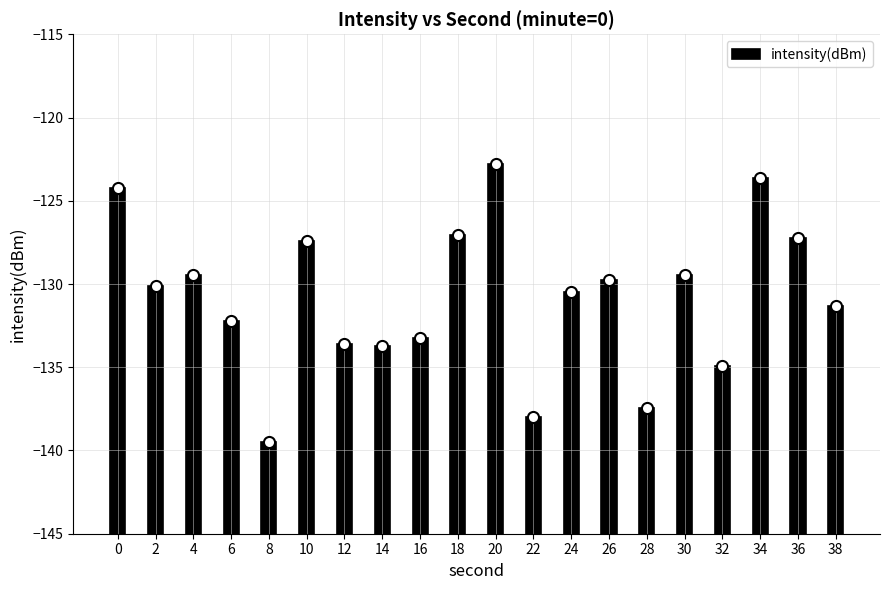

Which label corresponds to the smallest value in the chart?

8